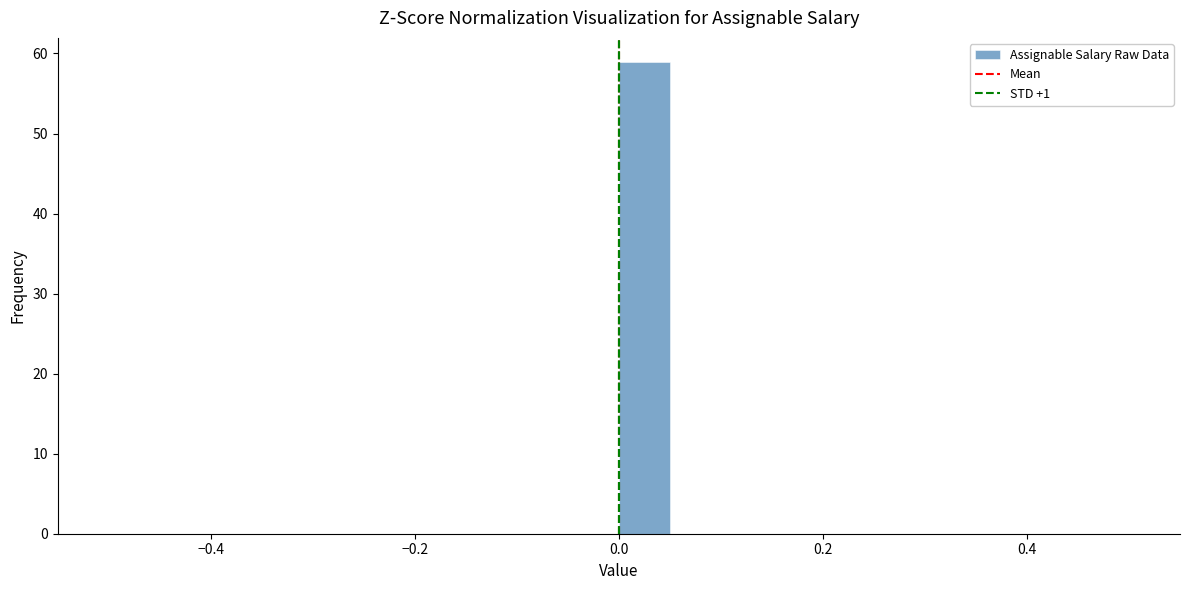

Read against the x-axis, roughly where is the centre of the tallest bar?

0.02